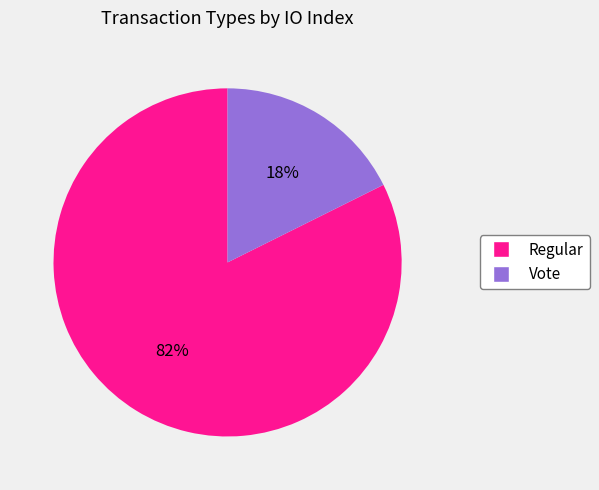

Which category has the smallest portion of the pie?

Vote